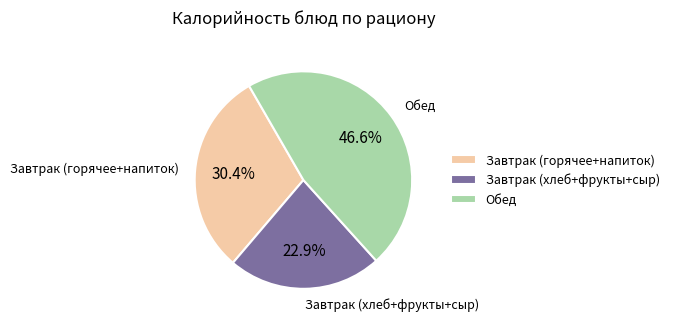

Is the sum of Обед and Завтрак (хлеб+фрукты+сыр) greater than half?

Yes